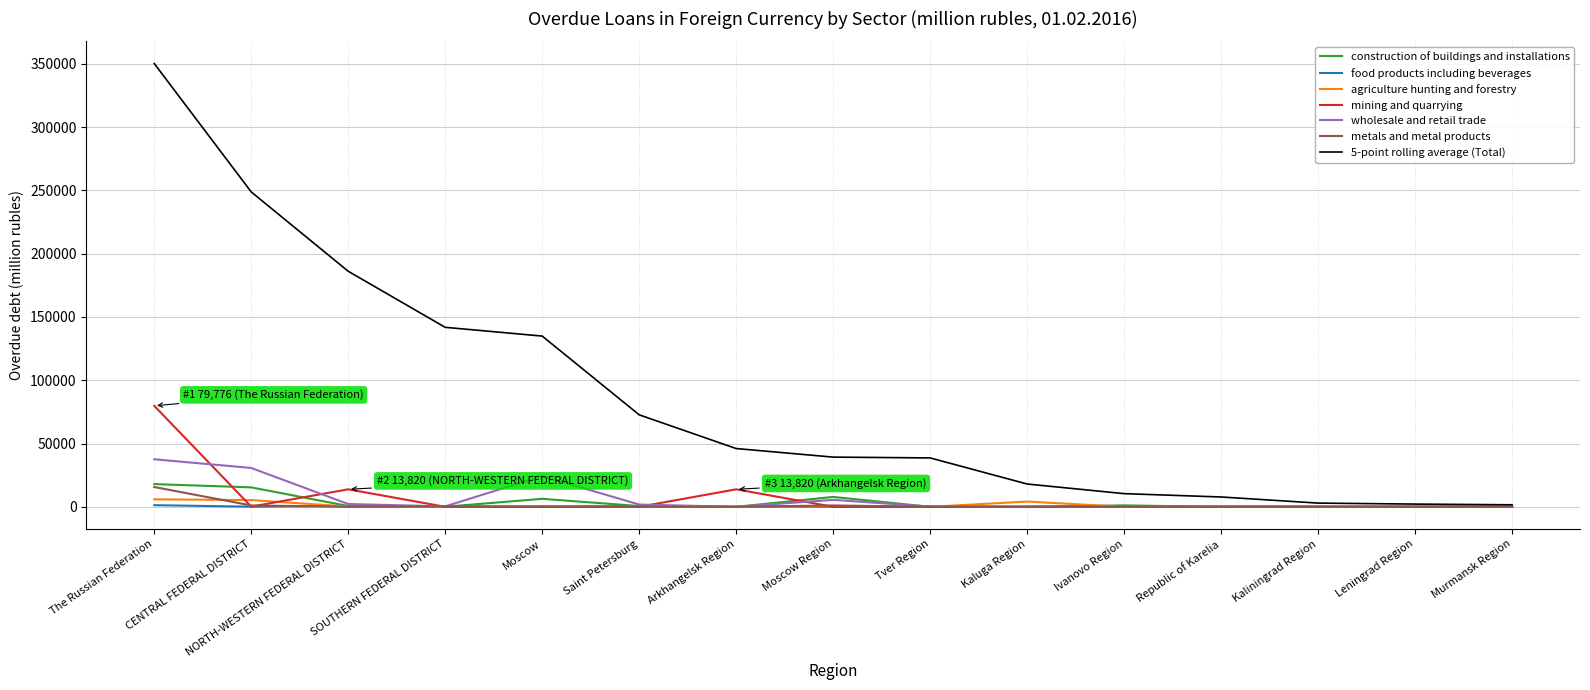

What is the greatest value displayed?

350187.0